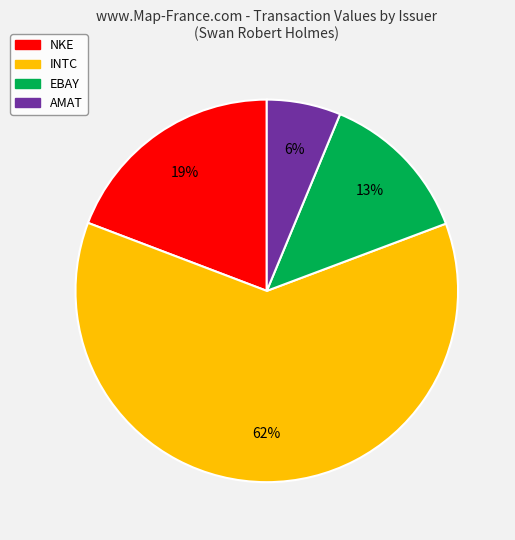

To the nearest percent, what is the average slice percentage?

25%